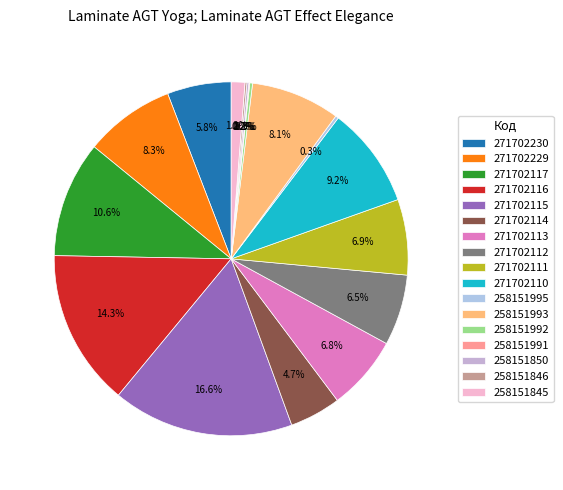

How much of the chart is everything except 258151991?

99.9%